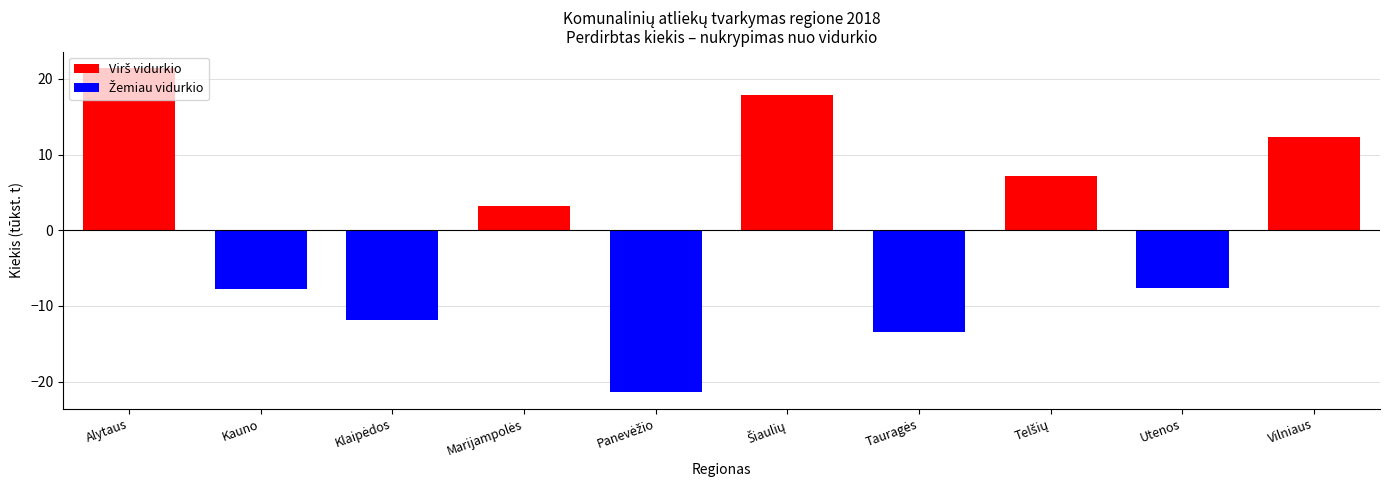

What is the difference between the second highest and minimum values?

39.3